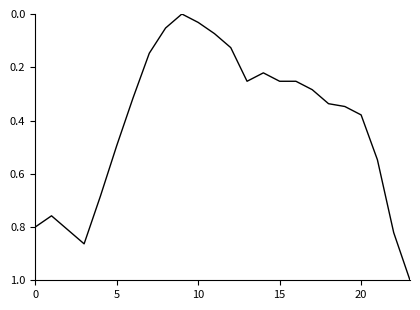

What is the greatest value displayed?

1.0